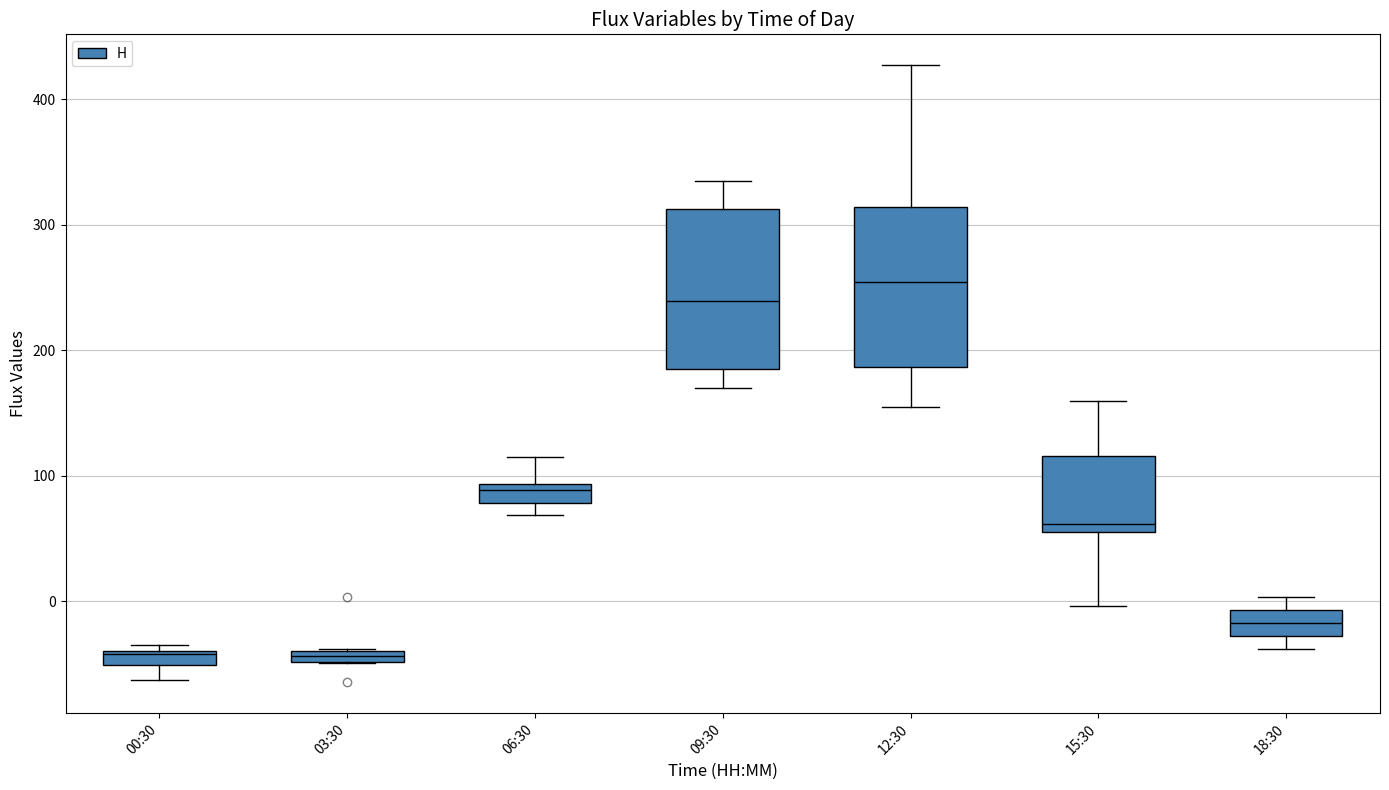

Where does the upper whisker of the box for 06:30 end on the y-axis? The values are not printed on the chart, so give them approximately, as read against the axis.

110